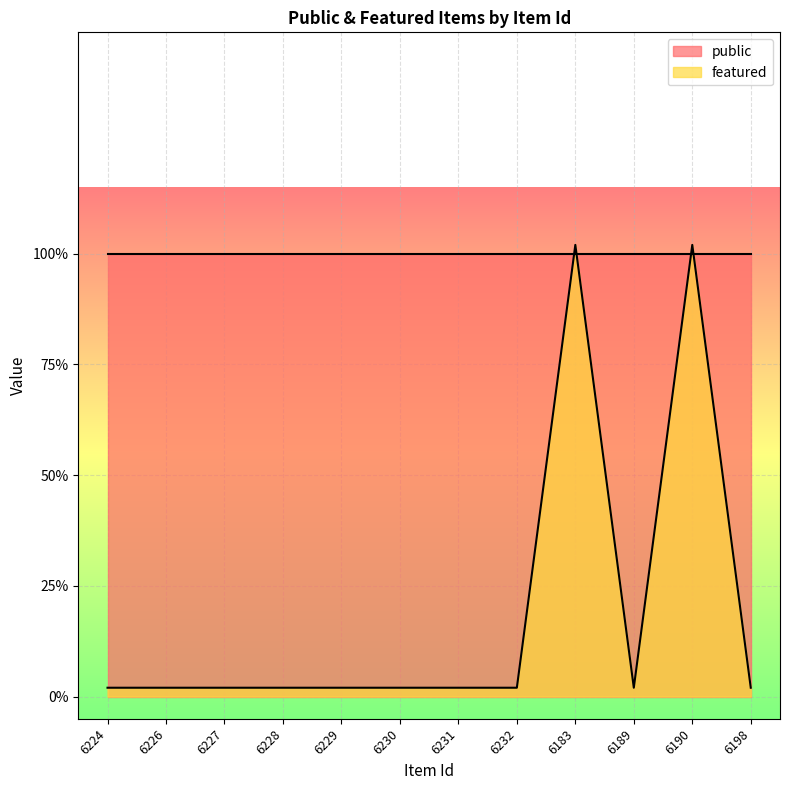

What is the average value?

0.2